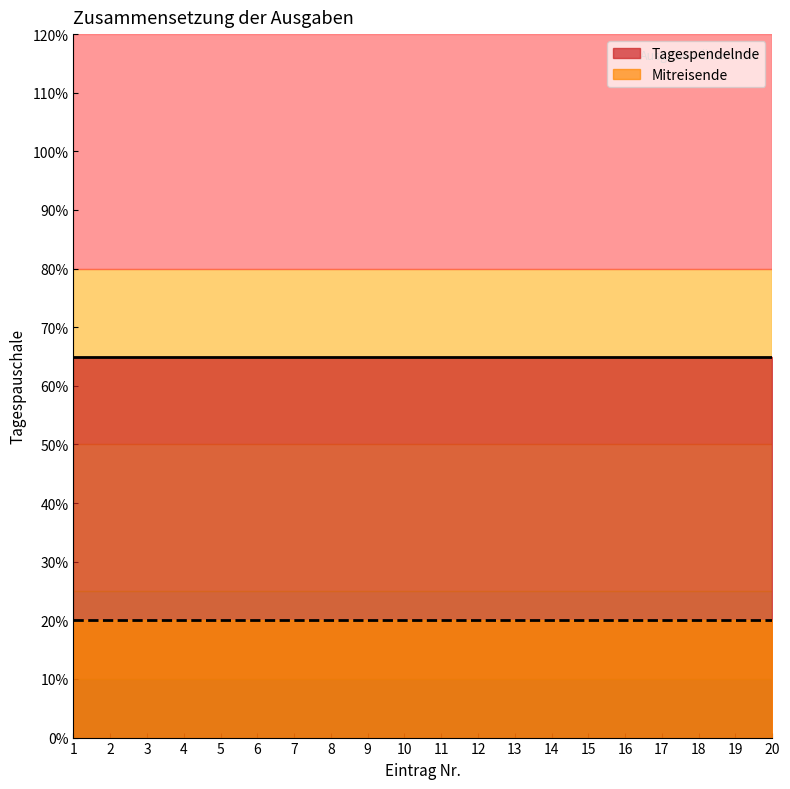

At which label does Mitreisende Tagespauschale reach its peak?

1